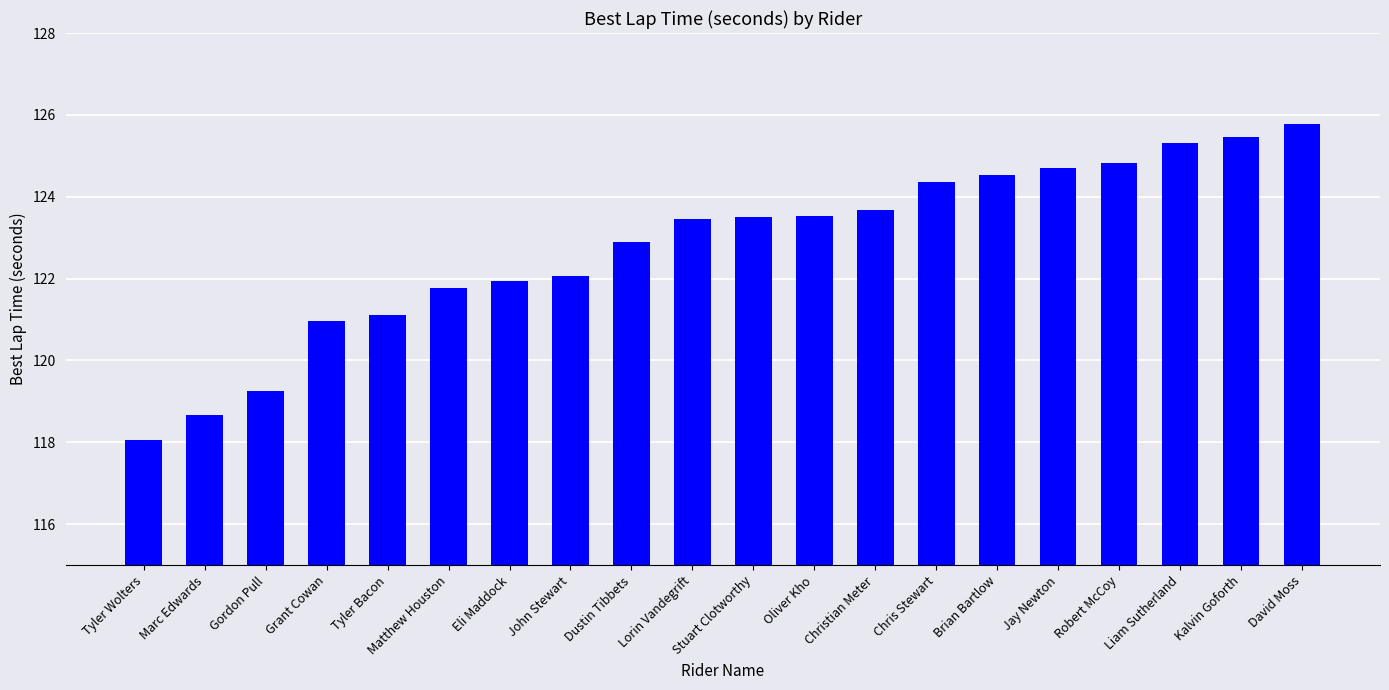

What is the change in value from Tyler Wolters to Marc Edwards?

+0.6